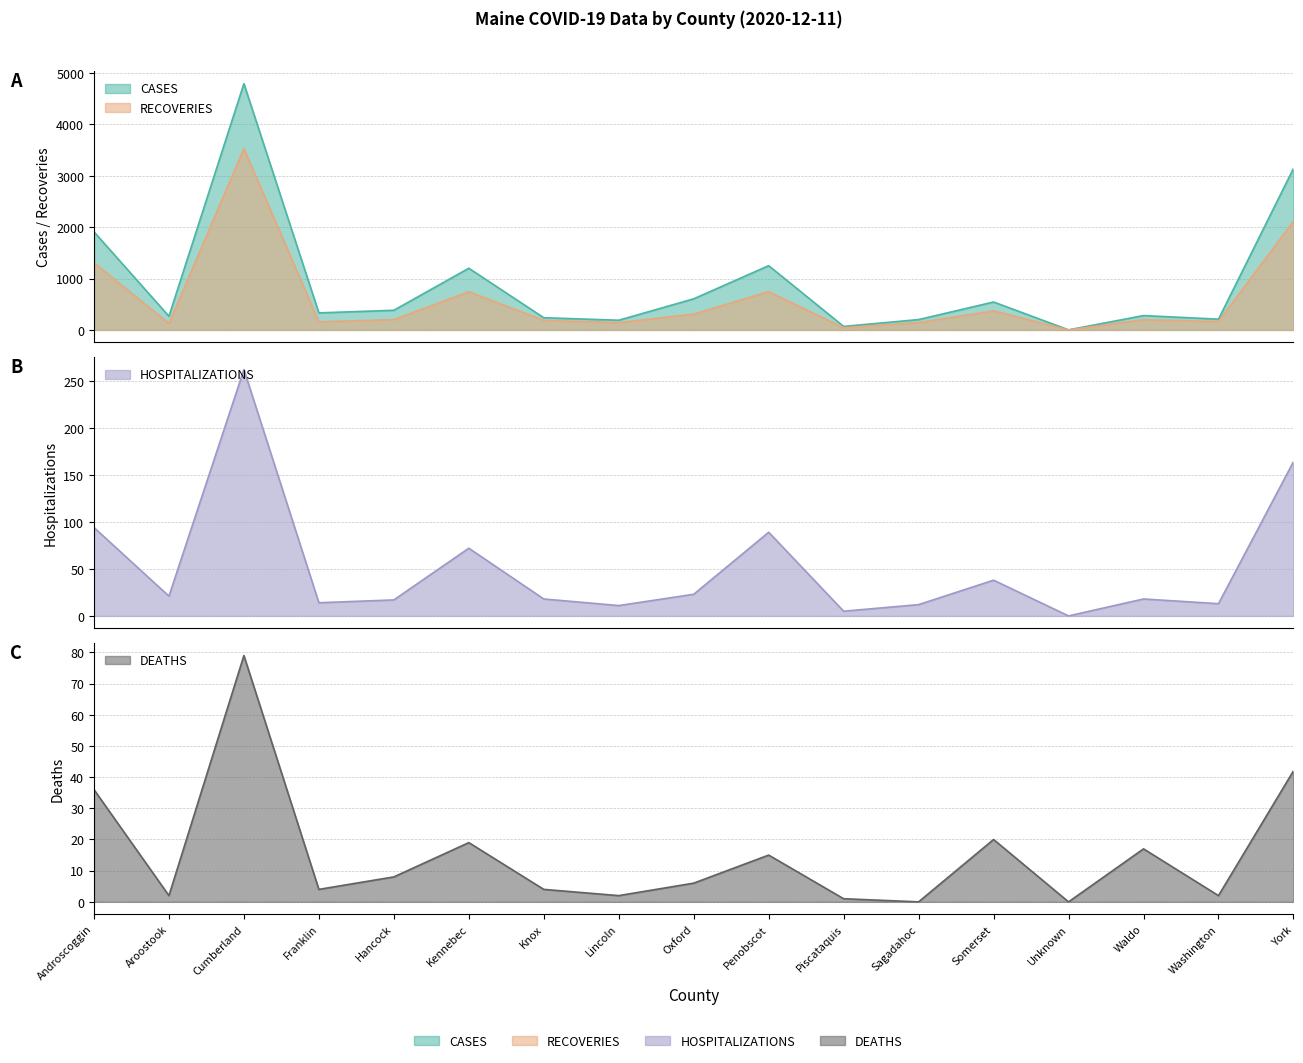

Rank the series at Aroostook from lowest to highest value.

DEATHS, HOSPITALIZATIONS, RECOVERIES, CASES